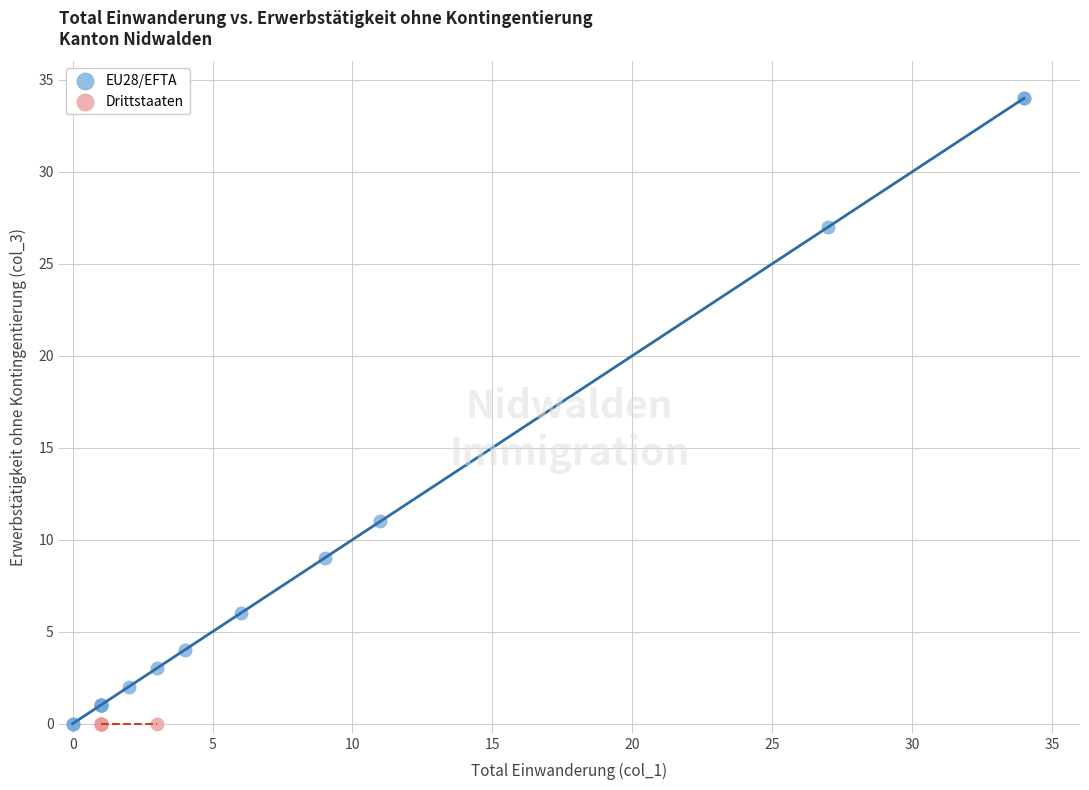

Which series reaches the maximum Y coordinate?

EU28/EFTA